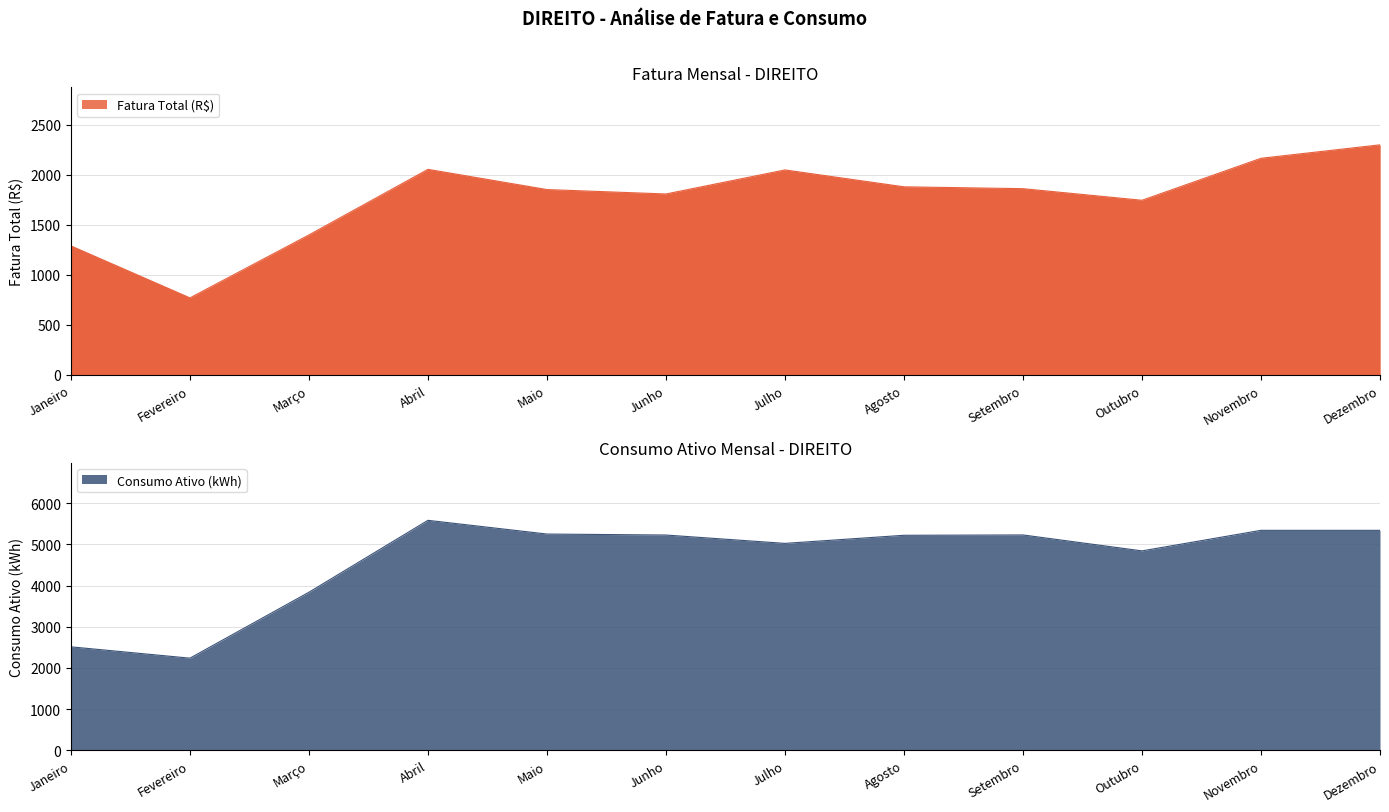

How many data points in Consumo Ativo (kWh) are less than 5228?

6